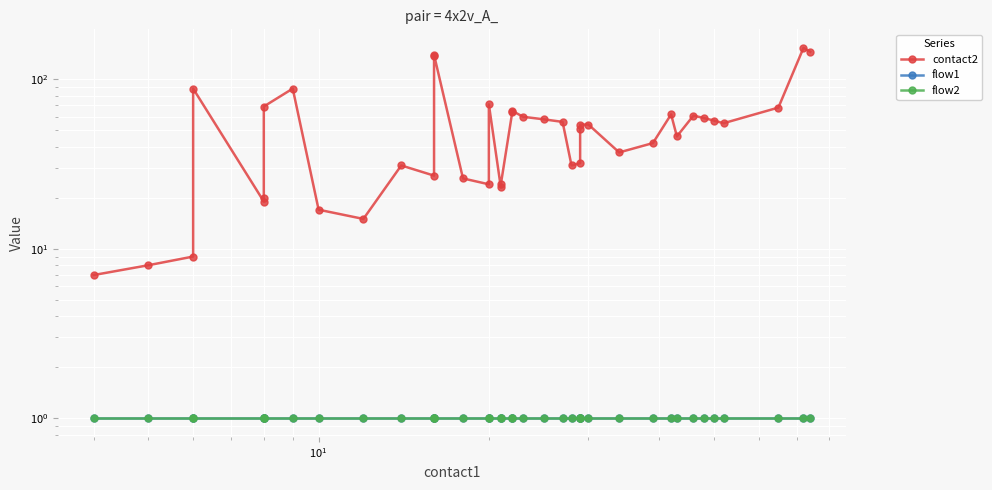

How many lines are shown in the chart?

3